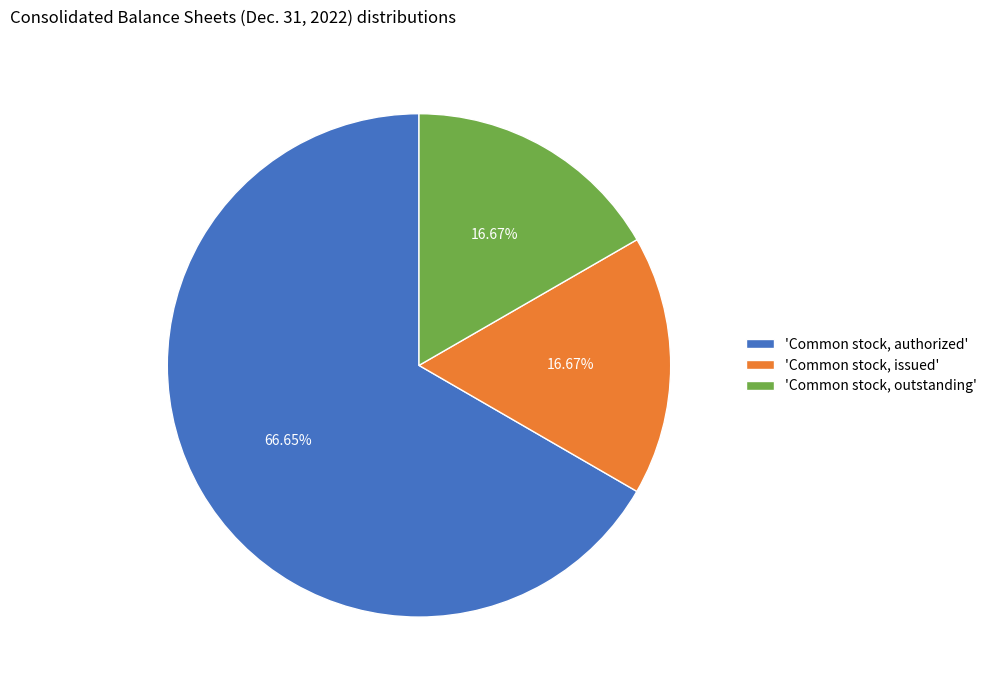

Approximately how many times larger is the value at 'Common stock, outstanding' compared to 'Common stock, authorized'?

0.3